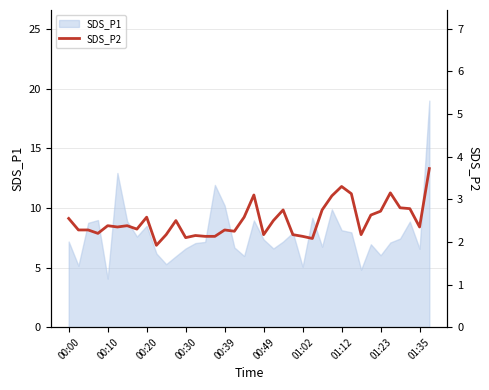

Does the chart display data point markers on the line(s)?

No